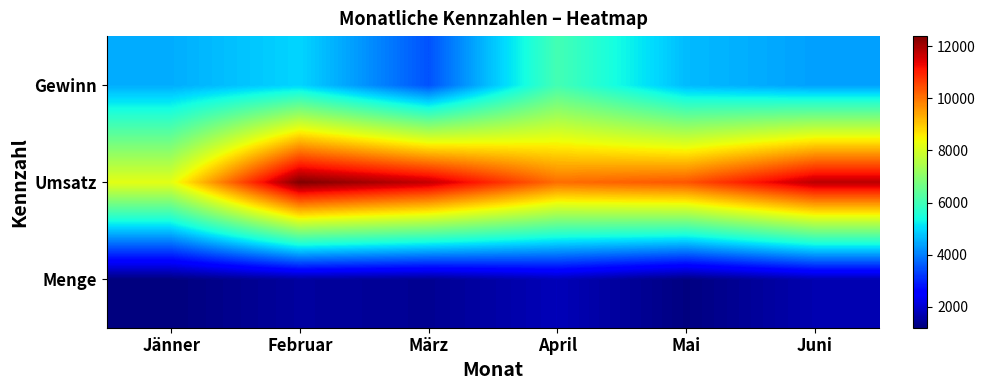

Rank the series by their maximum value, from lowest to highest.

Menge, Gewinn, Umsatz